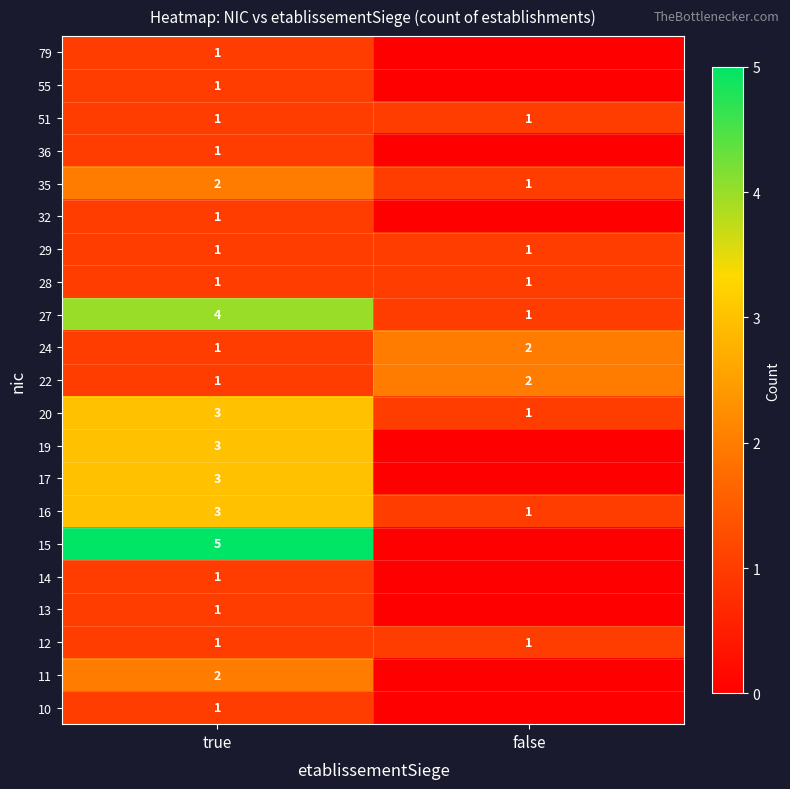

What is the spread (max minus min) of values at true?

4